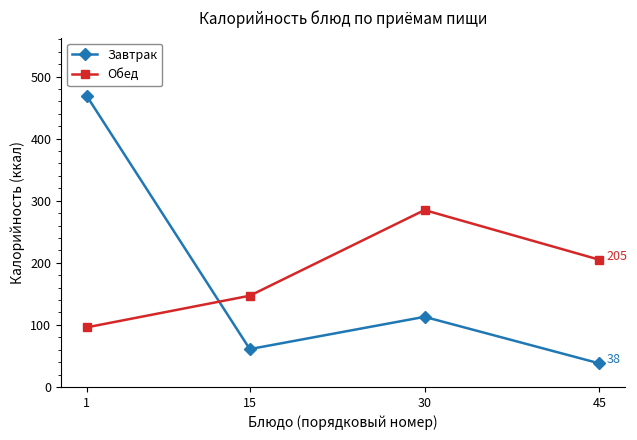

Count the Обед values in the range 147 to 285.

3